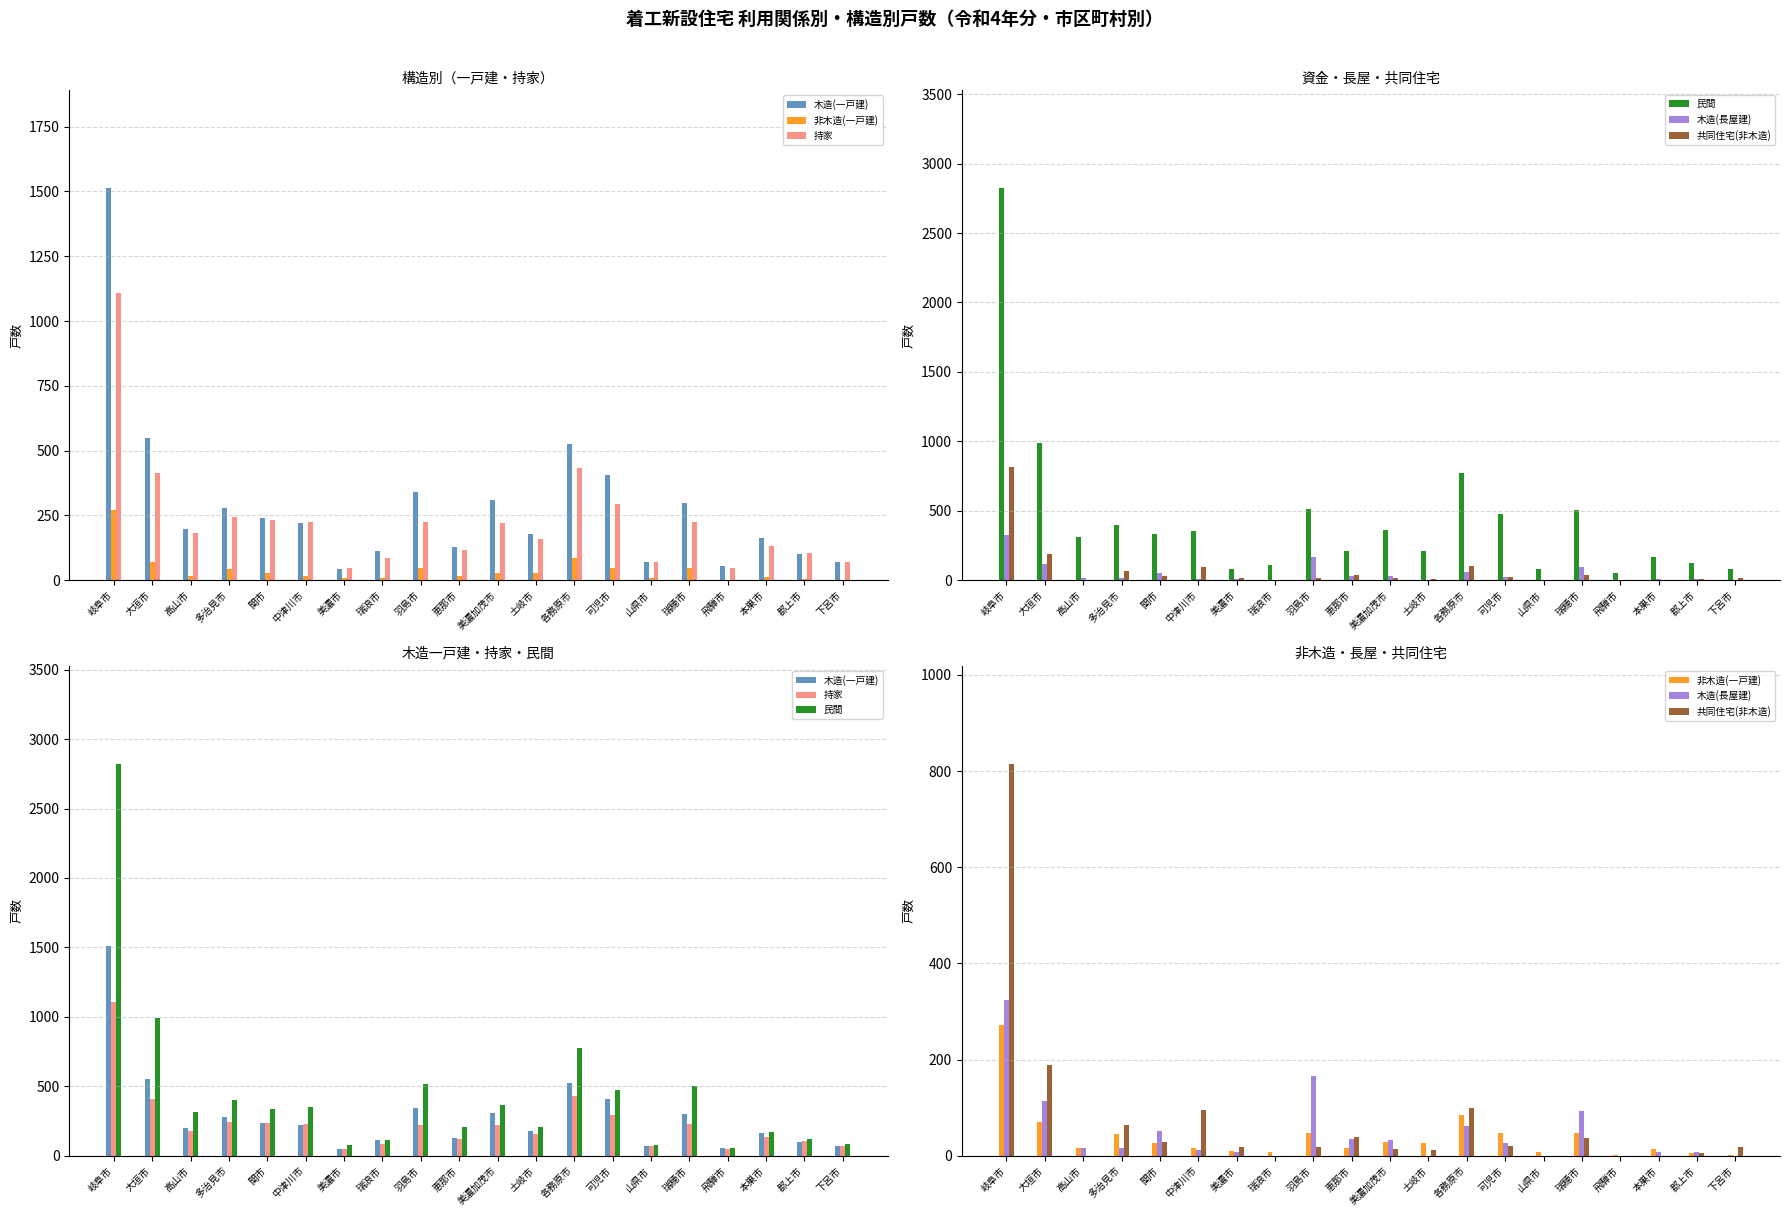

What is the sum of the 共同住宅(非木造) values at 大垣市 and 多治見市?

252